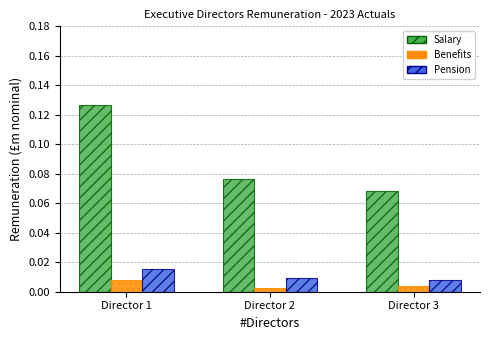

At which category is the sum across all series the highest?

Director 1